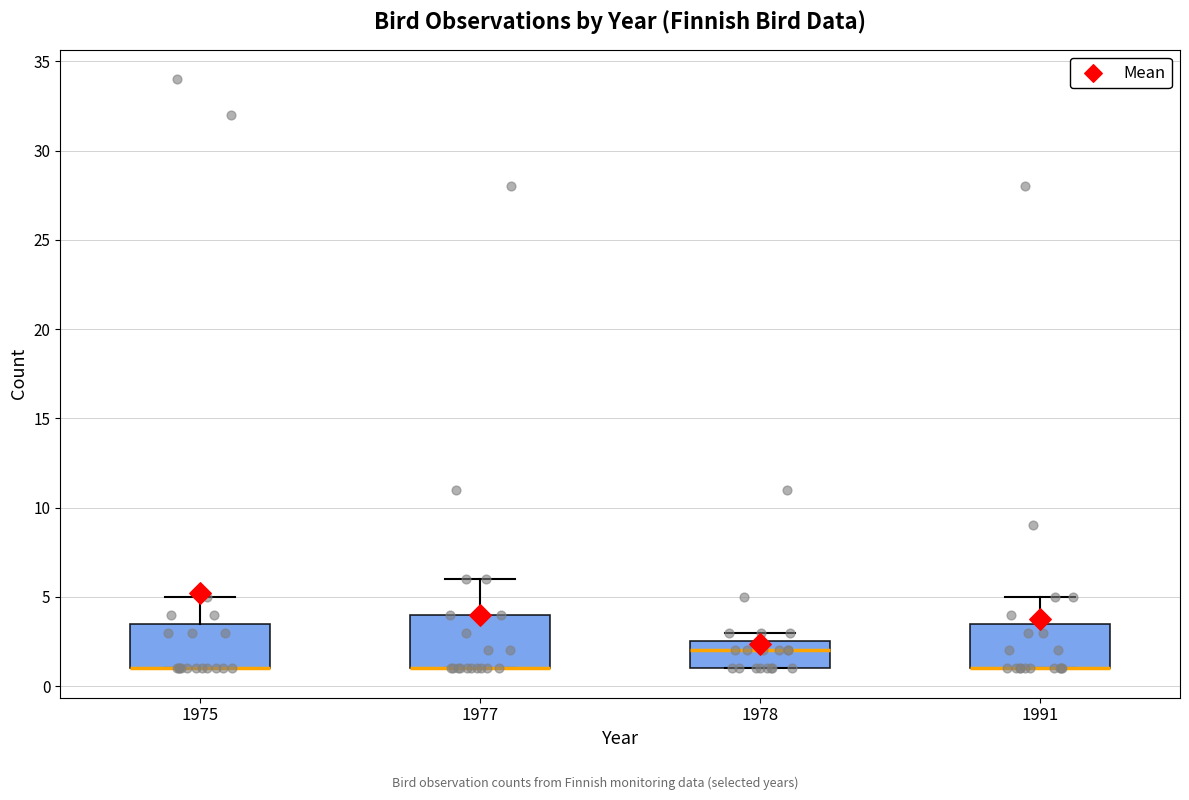

Reading left to right, transcribe this box plot: for each box, give where its median line is, the range the box spans, and where its two whiskers end, as read against the y-axis. The values are not printed on the chart, so give them approximately, as read against the axis.

1975: median 1.0 (drawn on the box's lower edge), box 1.0 to 3.5, whiskers 1.0 to 5.0
1977: median 1.0 (drawn on the box's lower edge), box 1.0 to 4.0, whiskers 1.0 to 6.0
1978: median 2.0, box 1.0 to 2.5, whiskers 1.0 to 3.0
1991: median 1.0 (drawn on the box's lower edge), box 1.0 to 3.5, whiskers 1.0 to 5.0